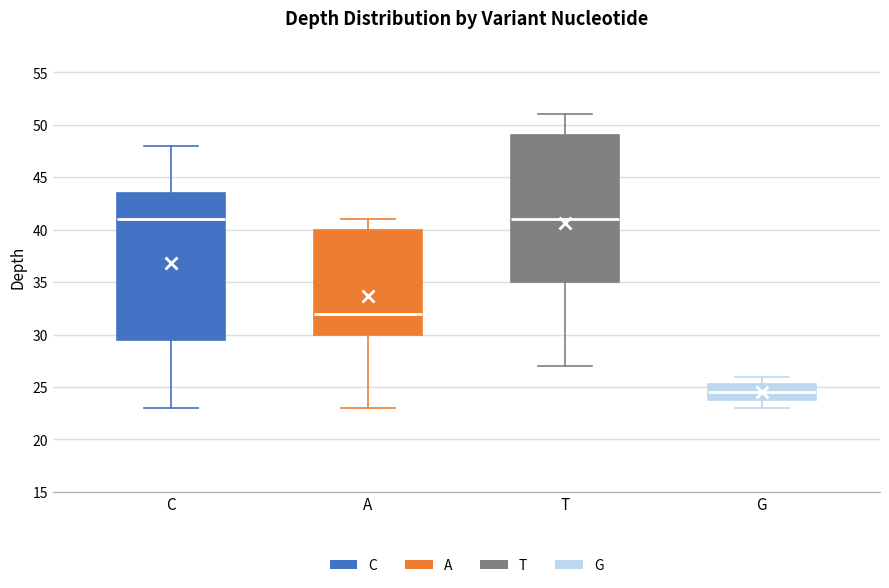

Reading left to right, transcribe this box plot: for each box, give where its median line is, the range the box spans, and where its two whiskers end, as read against the y-axis. The values are not printed on the chart, so give them approximately, as read against the axis.

C: median 41.0, box 29.5 to 43.5, whiskers 23.0 to 48.0
A: median 32.0, box 30.0 to 40.0, whiskers 23.0 to 41.0
T: median 41.0, box 35.0 to 49.0, whiskers 27.0 to 51.0
G: median 24.5, box 24.0 to 25.5, whiskers 23.0 to 26.0